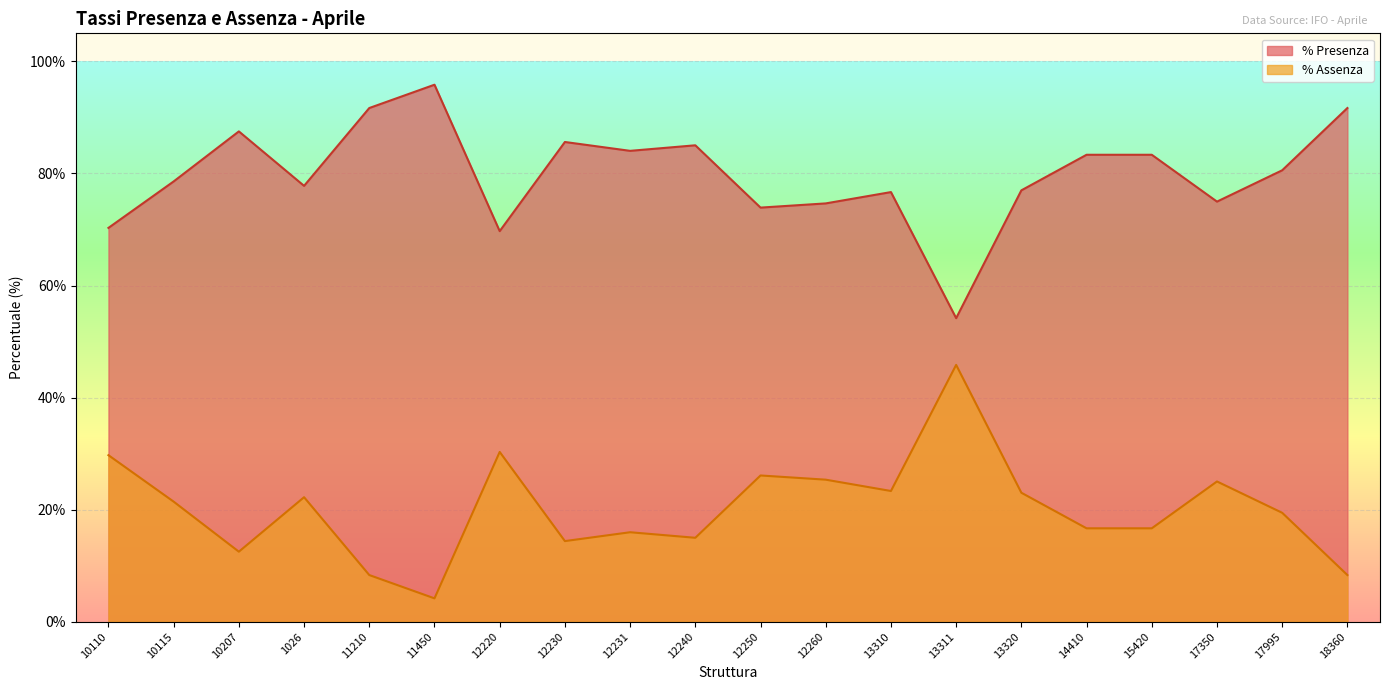

Which category has the highest value in the % Assenza series?

13311